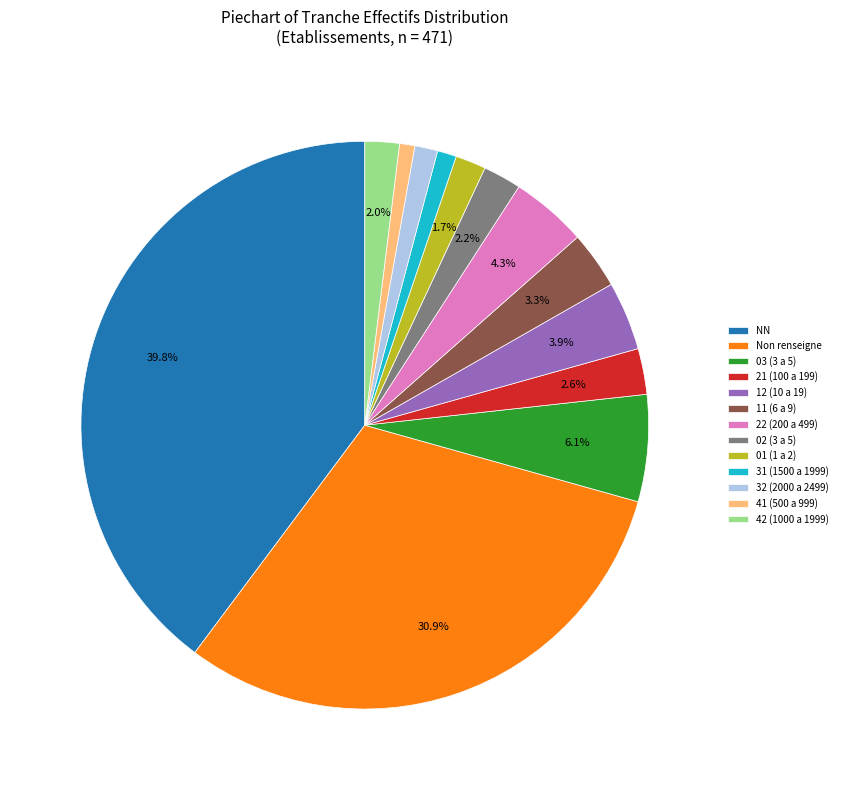

What is the largest slice in the pie chart?

NN